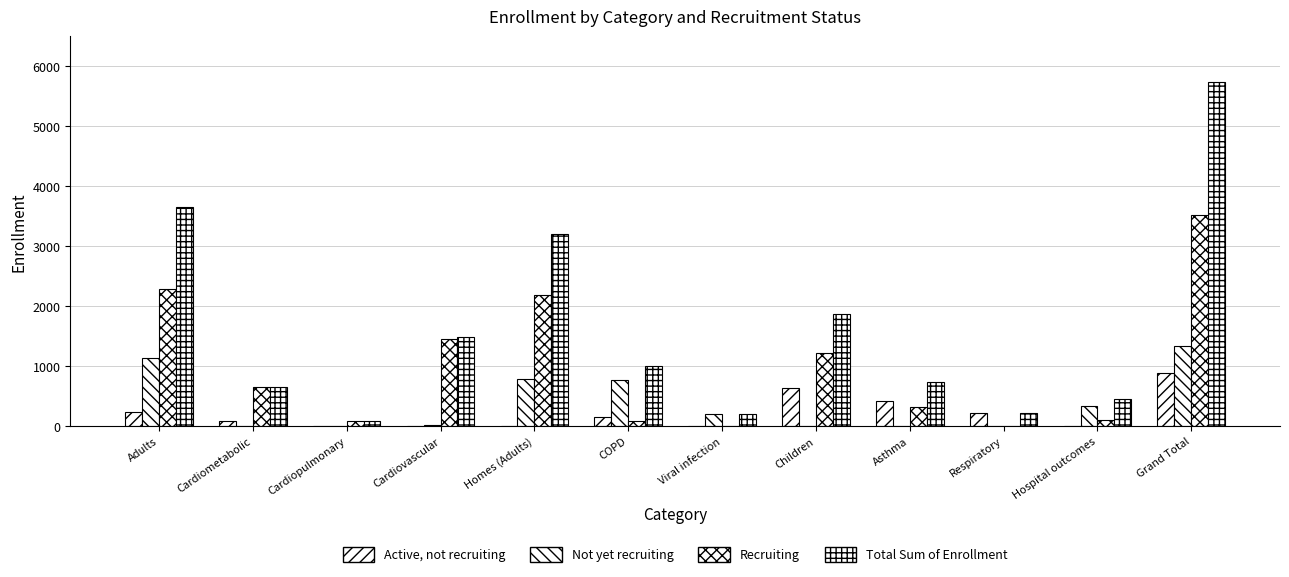

The value of Total Sum of Enrollment at Hospital outcomes is 672. True or false?

False